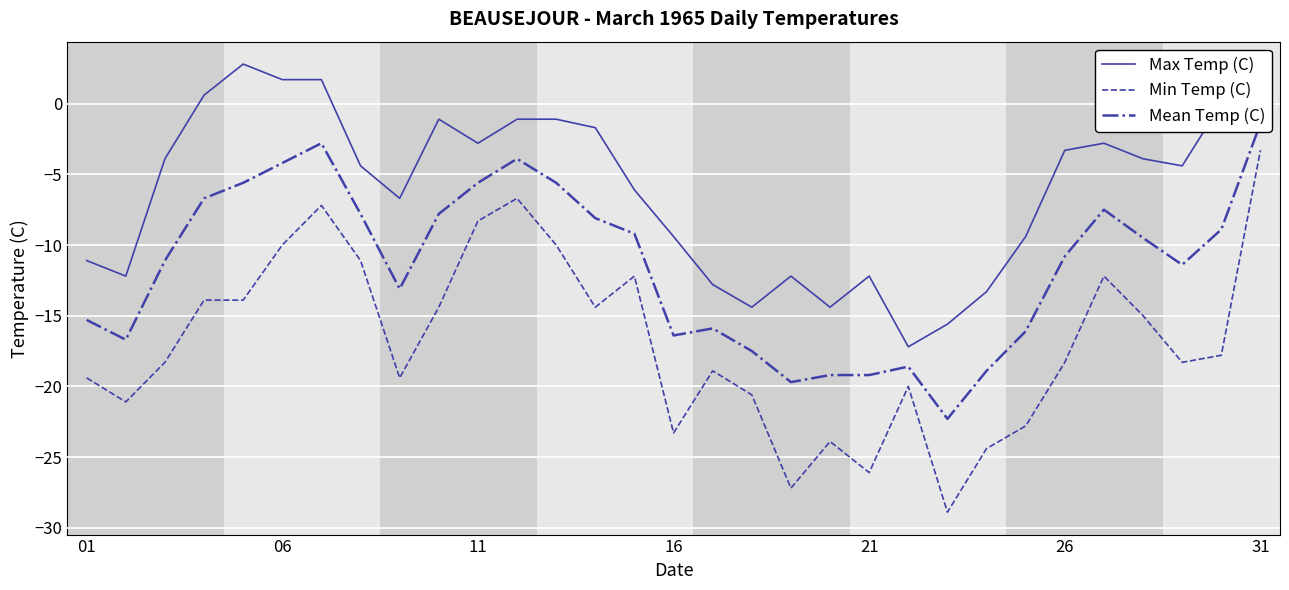

What is the minimum value for Min Temp (C)?

-28.9